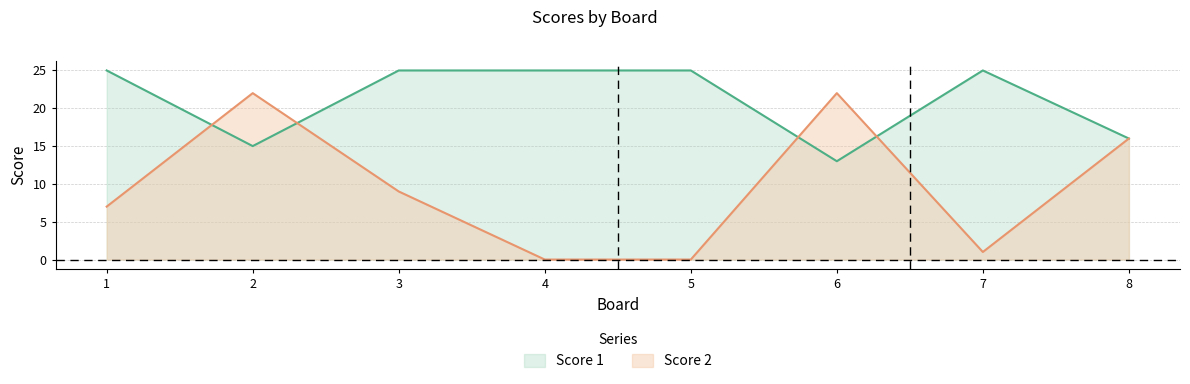

What is the sum of the Score 1 values at 7 and 1?

50